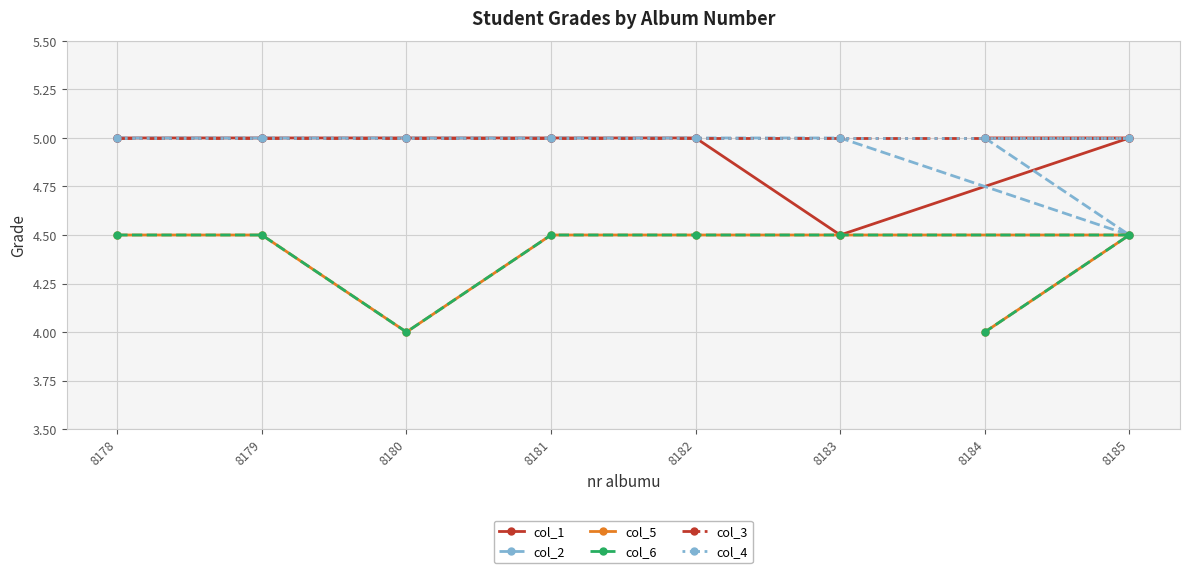

What is the value of the col_3 point at the 1st from the left?

5.0